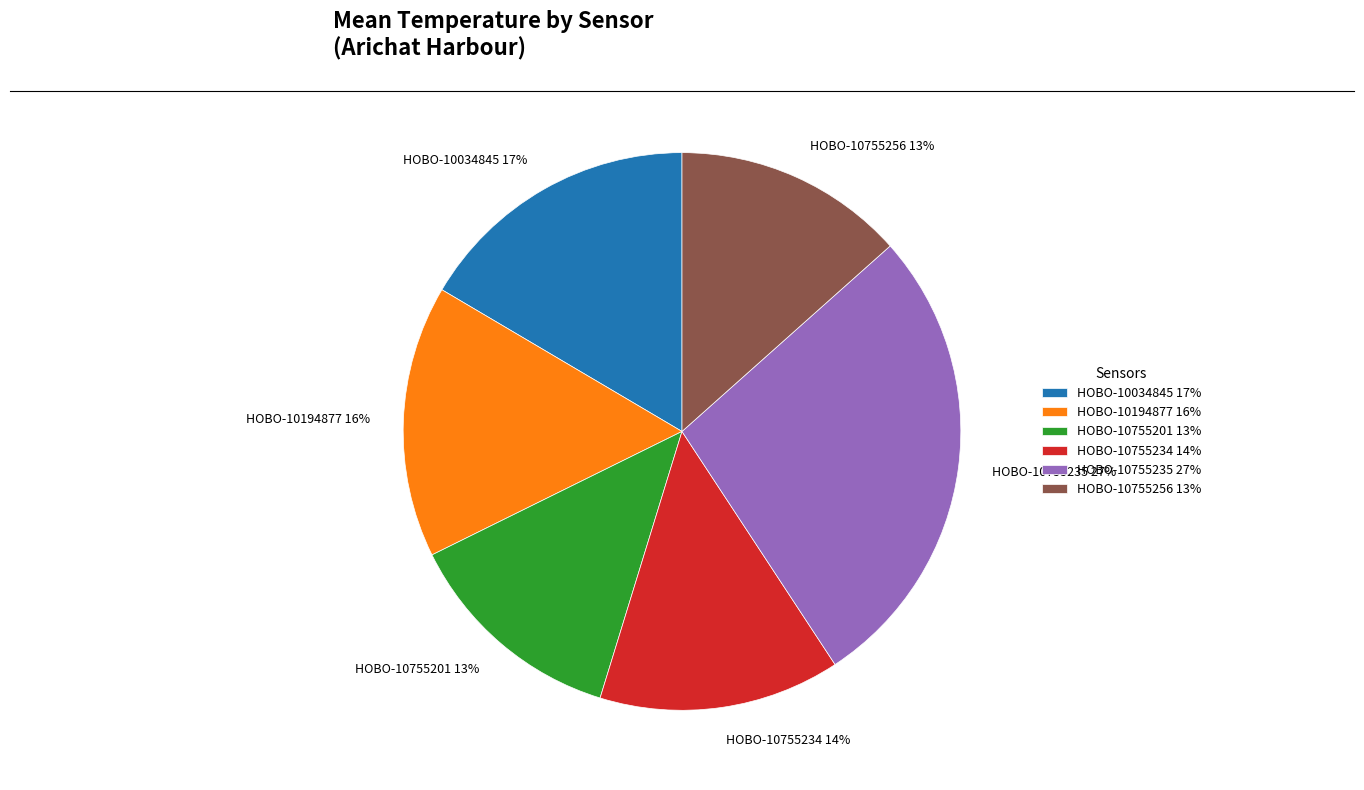

How many slices are in this pie chart?

6